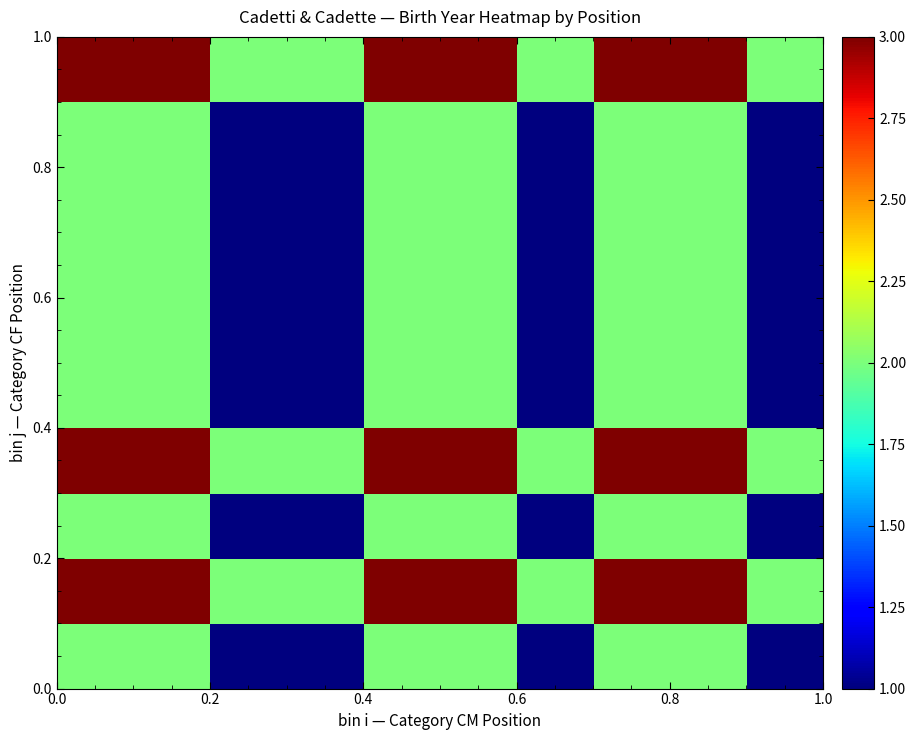

At how many categories does at least one series exceed 1?

10